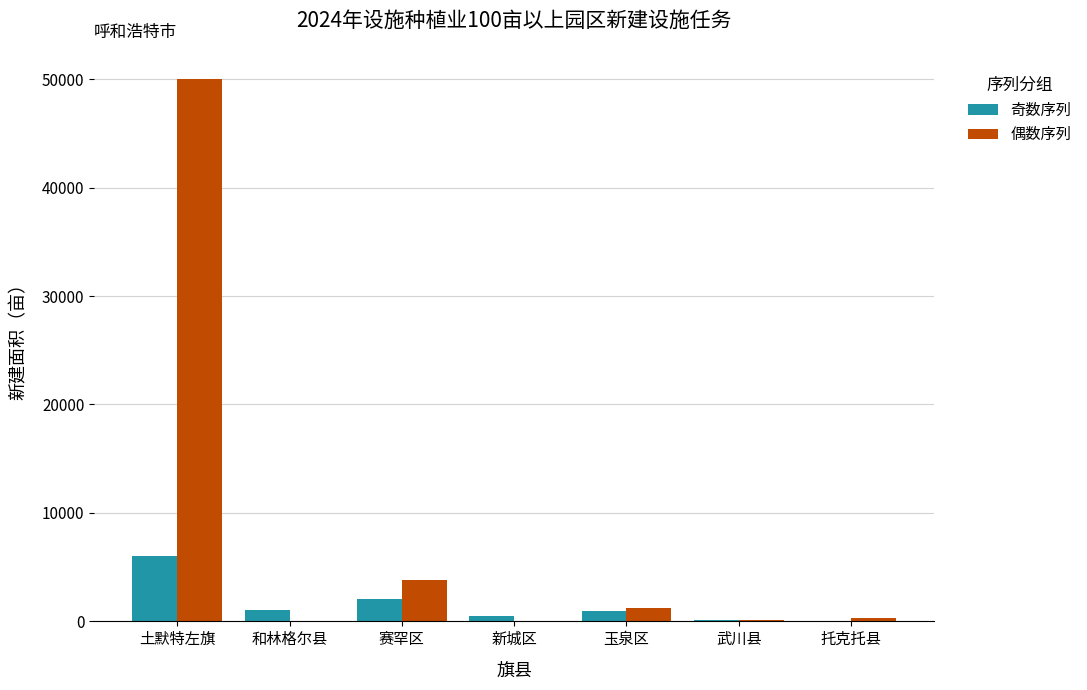

How many distinct data groups are displayed?

2